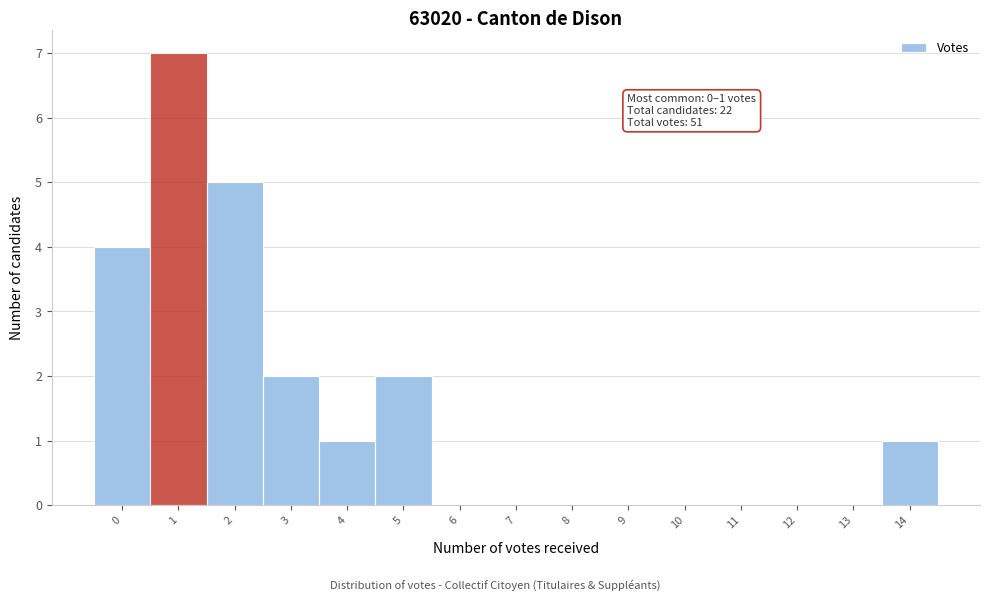

Reading left to right, extract all data points from this chart.

0=4	1=7	2=5	3=2	4=1	5=2	6=0	7=0	8=0	9=0	10=0	11=0	12=0	13=0	14=1